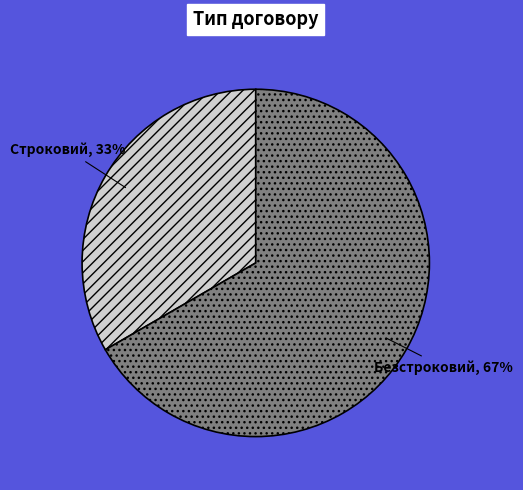

To the nearest percent, what is the average slice percentage?

50%